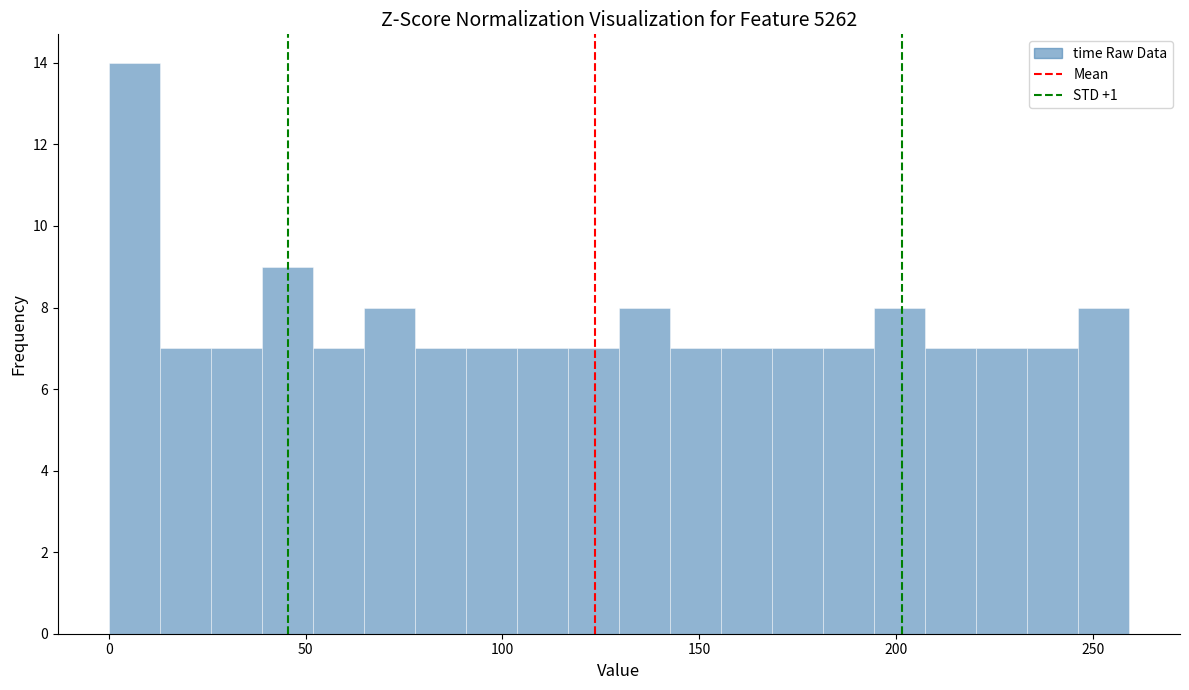

Read against the x-axis, roughly where is the centre of the tallest bar?

5